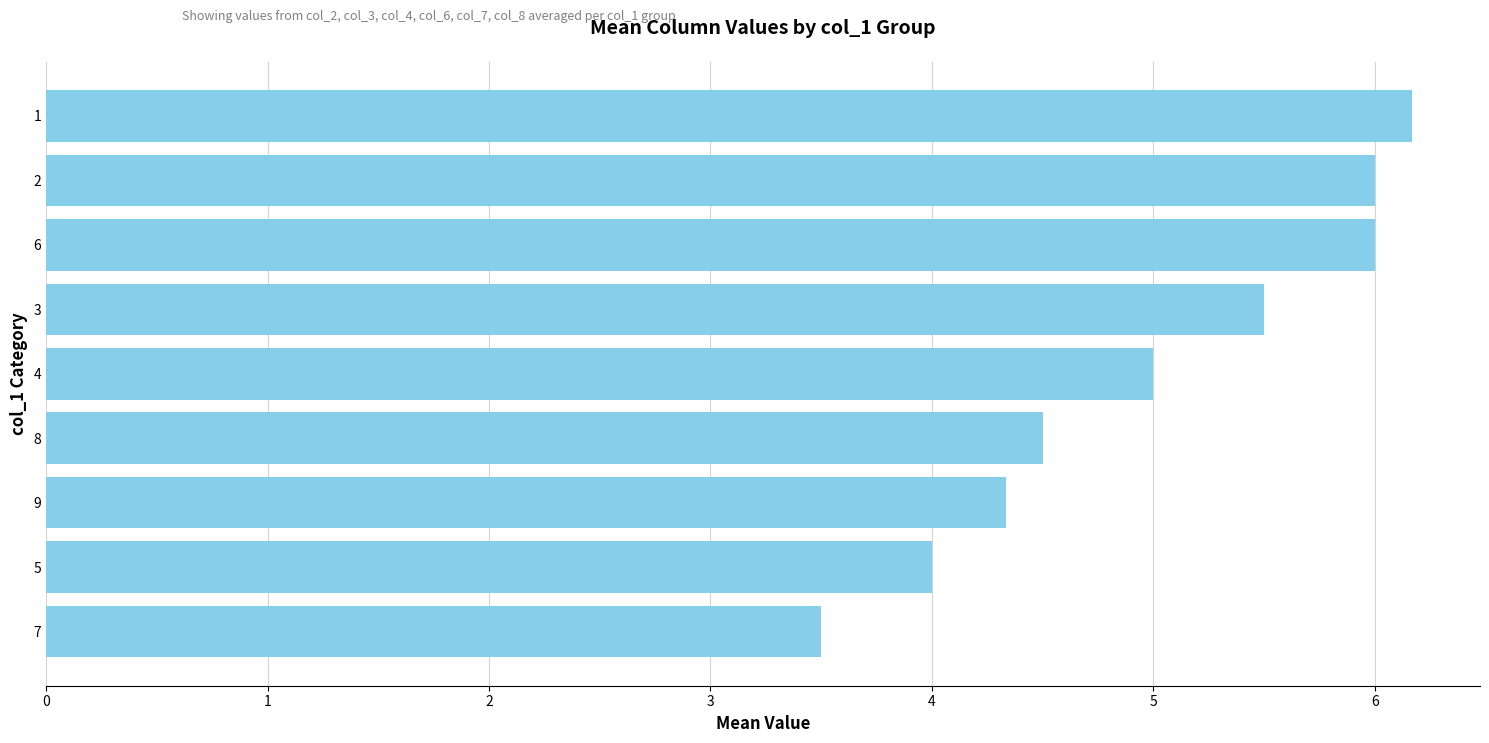

Is it true that the value at 3 is 5.5?

True